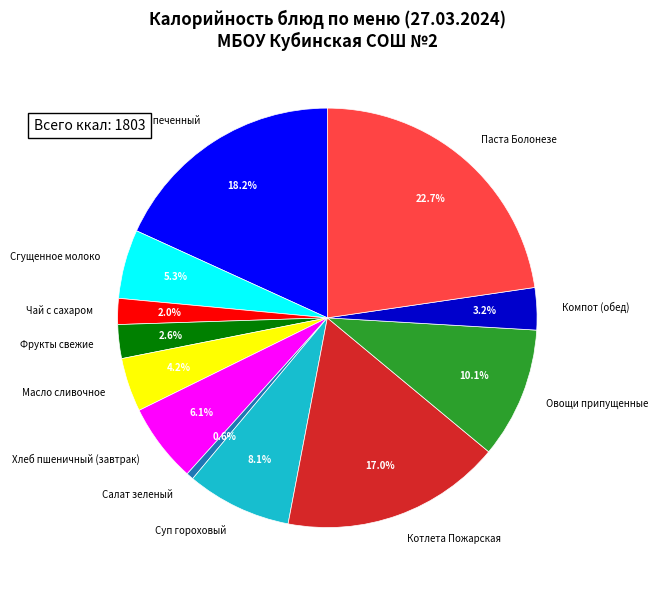

Is there any slice that represents more than half of the pie?

No